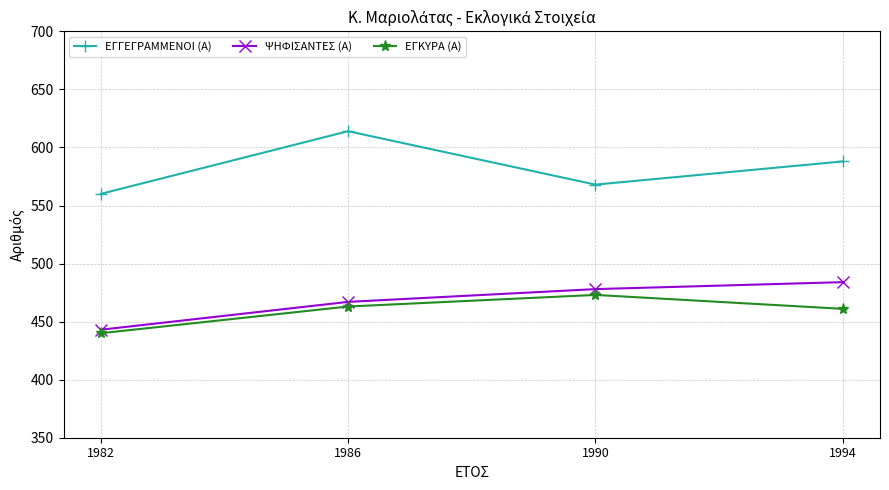

Which label corresponds to the smallest value in the chart?

1982